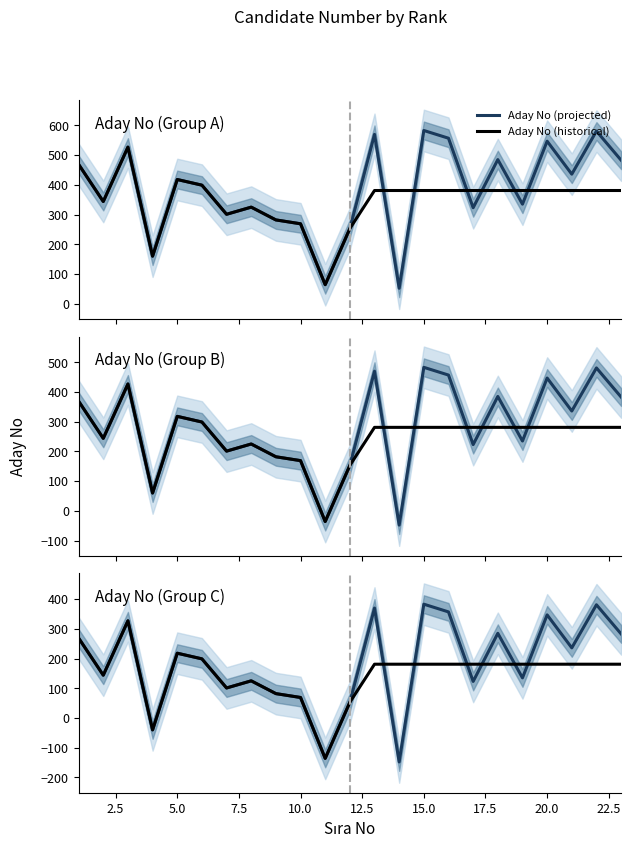

Does the chart have visible grid lines?

No